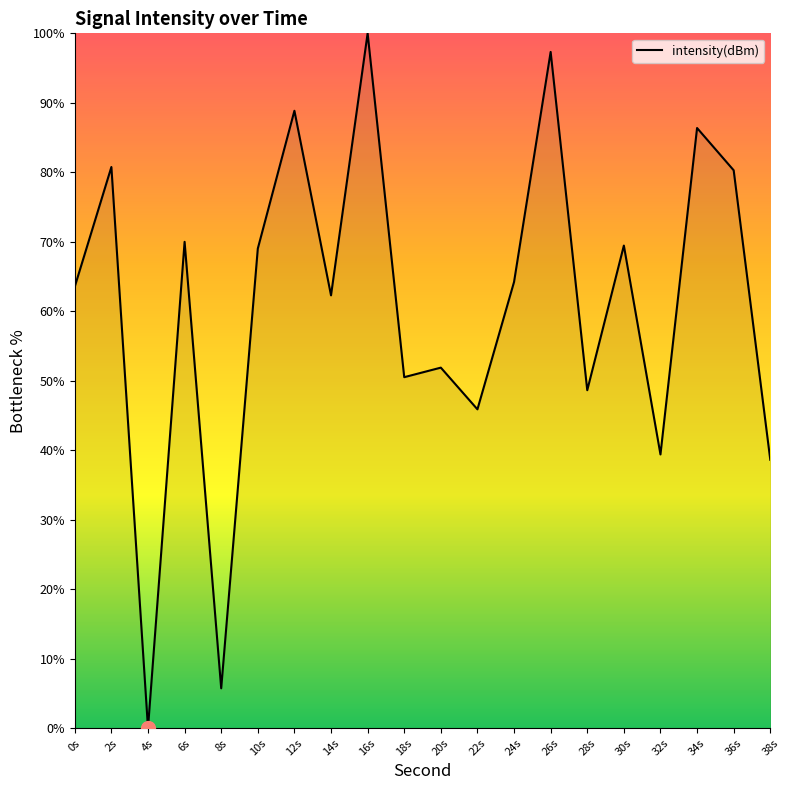

How many values exceed 64?

10